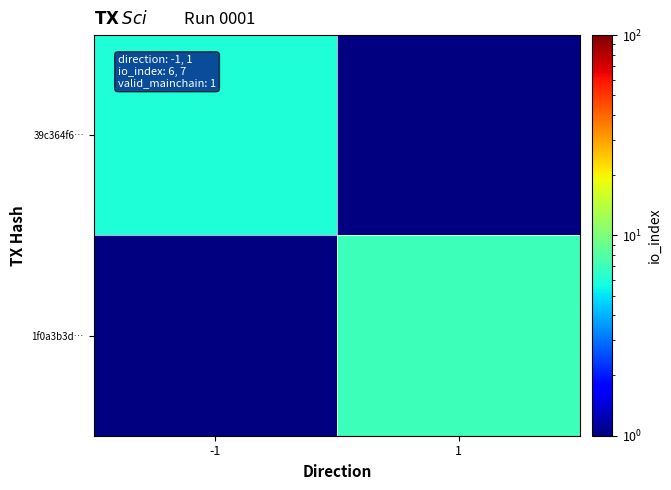

Rank the series by their average value, from highest to lowest.

39c364f6…, 1f0a3b3d…